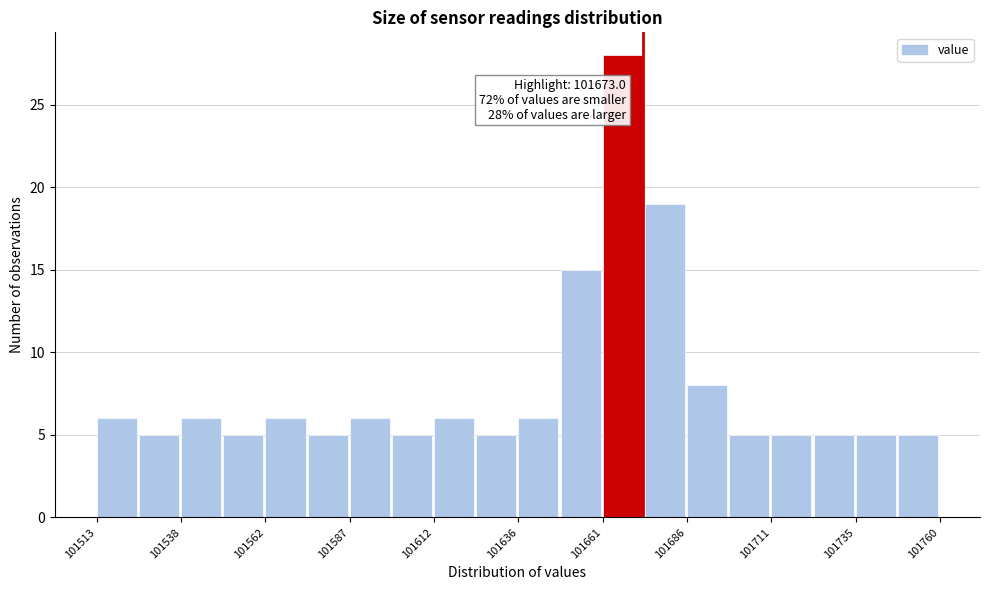

Read against the x-axis, roughly where is the centre of the tallest bar?

101665